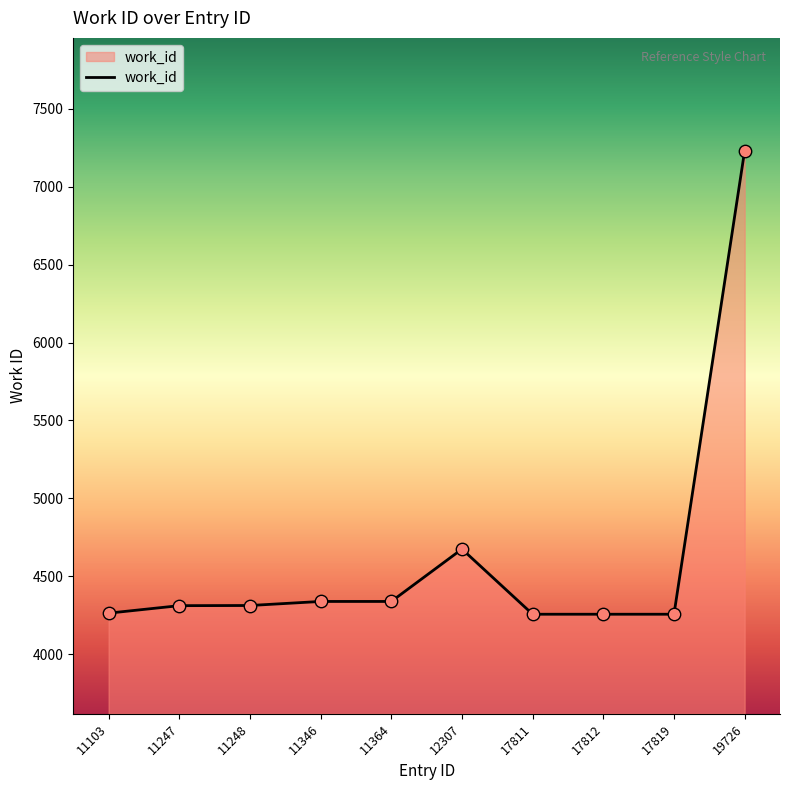

What is the change in value from 11247 to 17811?

-55